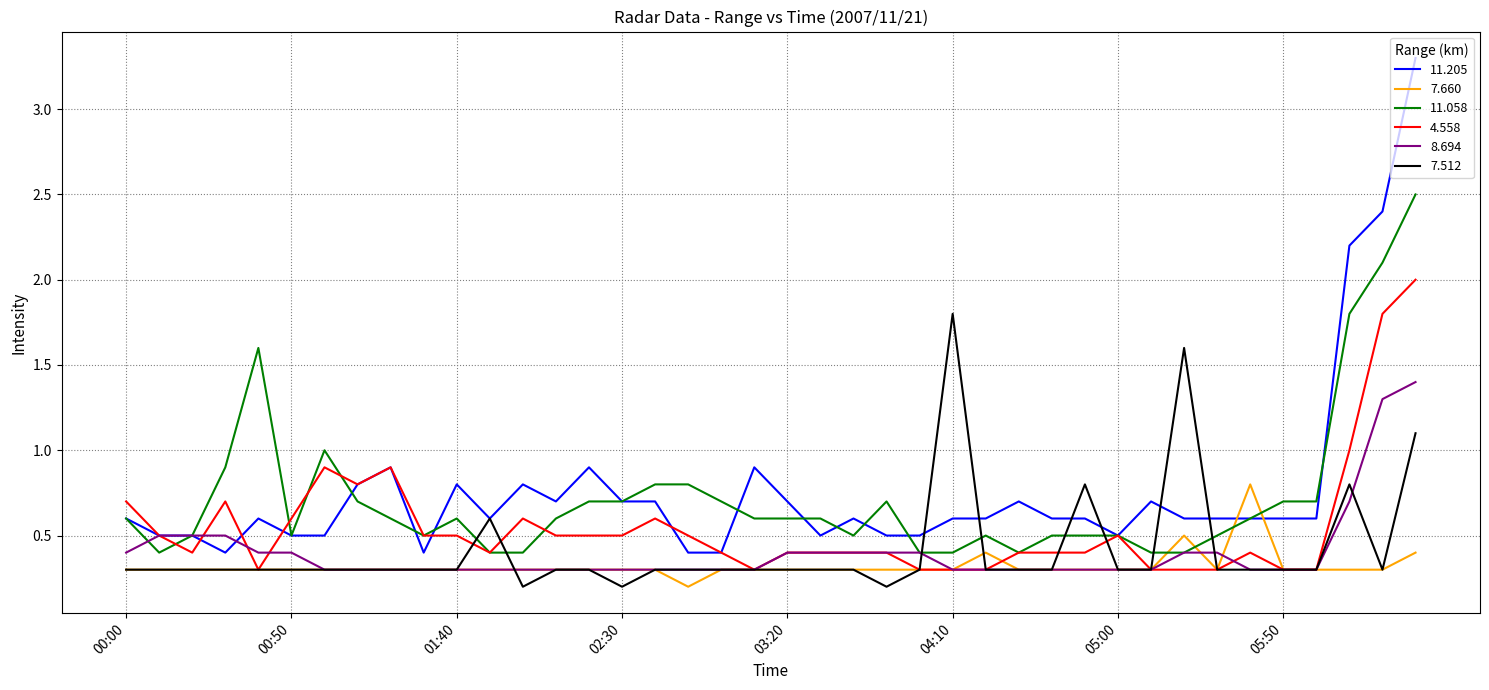

Reading left to right, extract all data points from this chart.

11.205: 0.6	0.5	0.5	0.4	0.6	0.5	0.5	0.8	0.9	0.4	0.8	0.6	0.8	0.7	0.9	0.7	0.7	0.4	0.4	0.9	0.7	0.5	0.6	0.5	0.5	0.6	0.6	0.7	0.6	0.6	0.5	0.7	0.6	0.6	0.6	0.6	0.6	2.2	2.4	3.3
7.660: 0.3	0.3	0.3	0.3	0.3	0.3	0.3	0.3	0.3	0.3	0.3	0.3	0.3	0.3	0.3	0.3	0.3	0.2	0.3	0.3	0.3	0.3	0.3	0.3	0.3	0.3	0.4	0.3	0.3	0.3	0.3	0.3	0.5	0.3	0.8	0.3	0.3	0.3	0.3	0.4
11.058: 0.6	0.4	0.5	0.9	1.6	0.5	1.0	0.7	0.6	0.5	0.6	0.4	0.4	0.6	0.7	0.7	0.8	0.8	0.7	0.6	0.6	0.6	0.5	0.7	0.4	0.4	0.5	0.4	0.5	0.5	0.5	0.4	0.4	0.5	0.6	0.7	0.7	1.8	2.1	2.5
4.558: 0.7	0.5	0.4	0.7	0.3	0.6	0.9	0.8	0.9	0.5	0.5	0.4	0.6	0.5	0.5	0.5	0.6	0.5	0.4	0.3	0.4	0.4	0.4	0.4	0.3	0.3	0.3	0.4	0.4	0.4	0.5	0.3	0.3	0.3	0.4	0.3	0.3	1.0	1.8	2.0
8.694: 0.4	0.5	0.5	0.5	0.4	0.4	0.3	0.3	0.3	0.3	0.3	0.3	0.3	0.3	0.3	0.3	0.3	0.3	0.3	0.3	0.4	0.4	0.4	0.4	0.4	0.3	0.3	0.3	0.3	0.3	0.3	0.3	0.4	0.4	0.3	0.3	0.3	0.7	1.3	1.4
7.512: 0.3	0.3	0.3	0.3	0.3	0.3	0.3	0.3	0.3	0.3	0.3	0.6	0.2	0.3	0.3	0.2	0.3	0.3	0.3	0.3	0.3	0.3	0.3	0.2	0.3	1.8	0.3	0.3	0.3	0.8	0.3	0.3	1.6	0.3	0.3	0.3	0.3	0.8	0.3	1.1